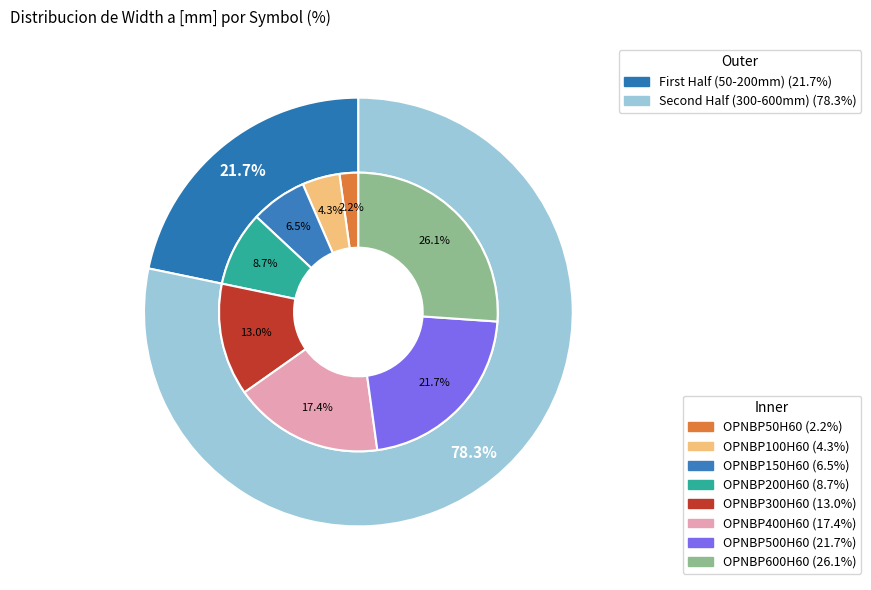

Does OPNBP150H60 represent more than half of the total?

No